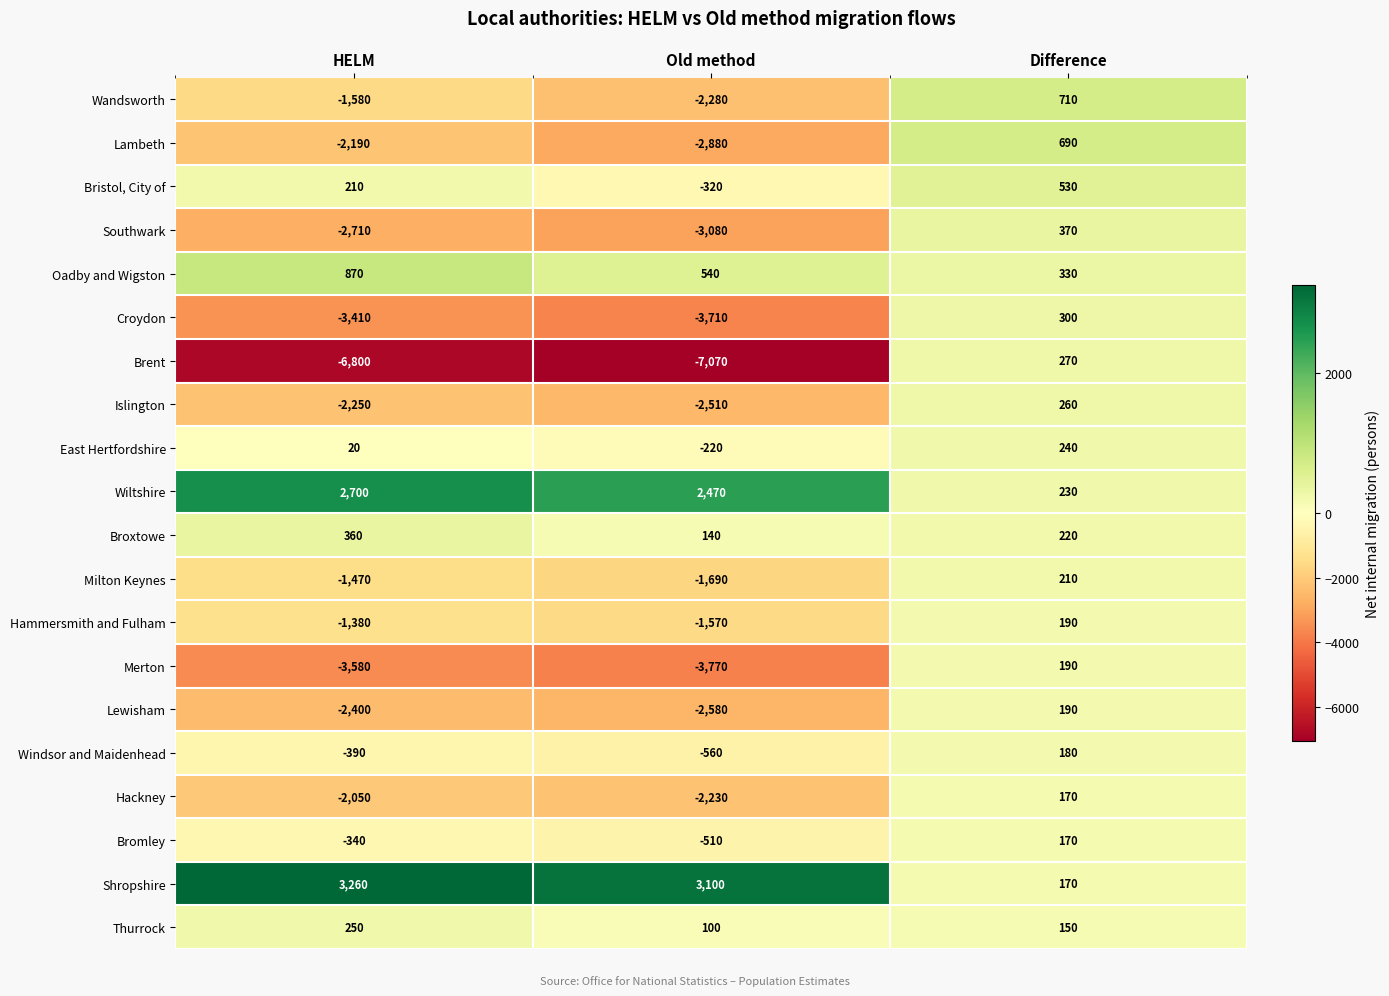

Where is Merton nearest to the value -1790?

HELM